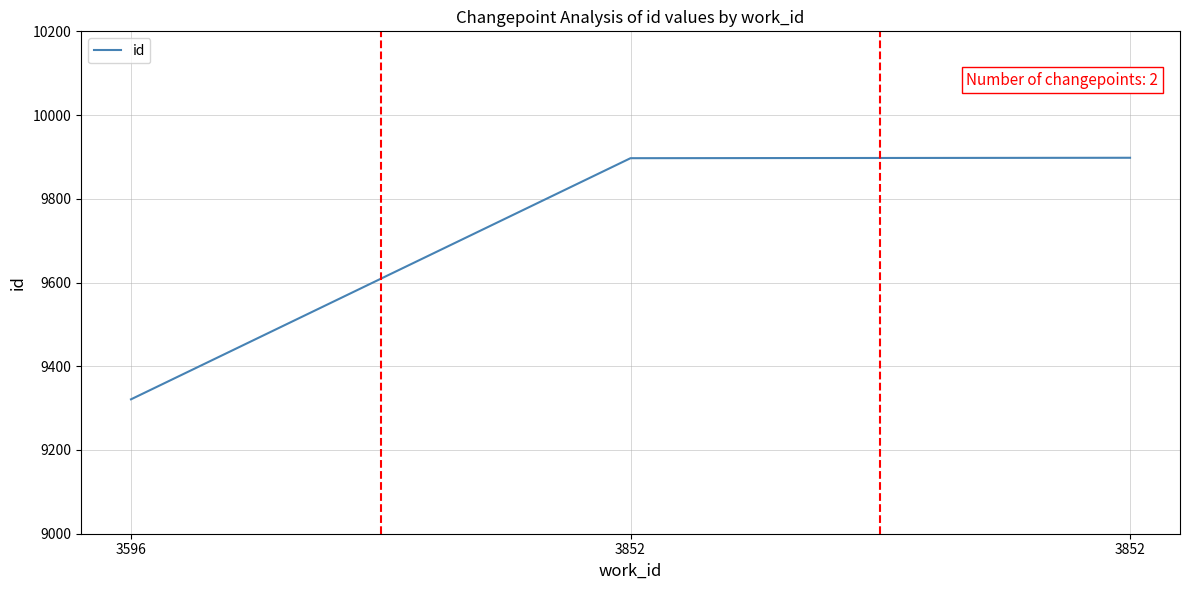

At which label is the value closest to 9609?

3596